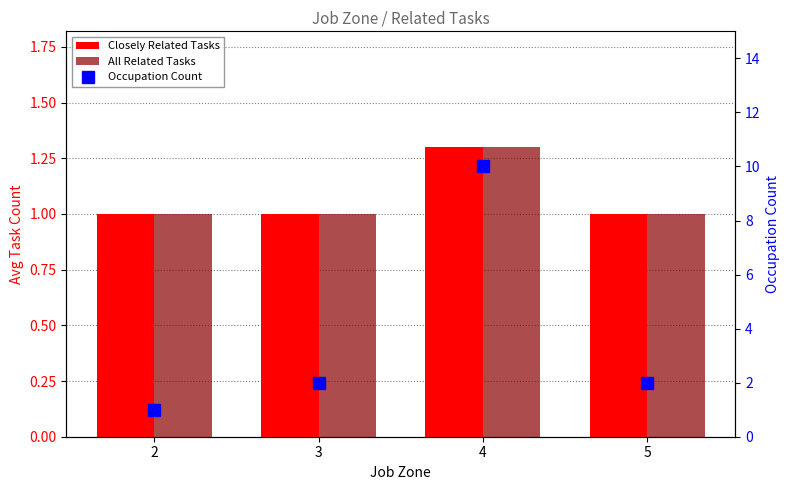

List the labels in order of All Related Tasks value, largest first.

4, 2, 3, 5